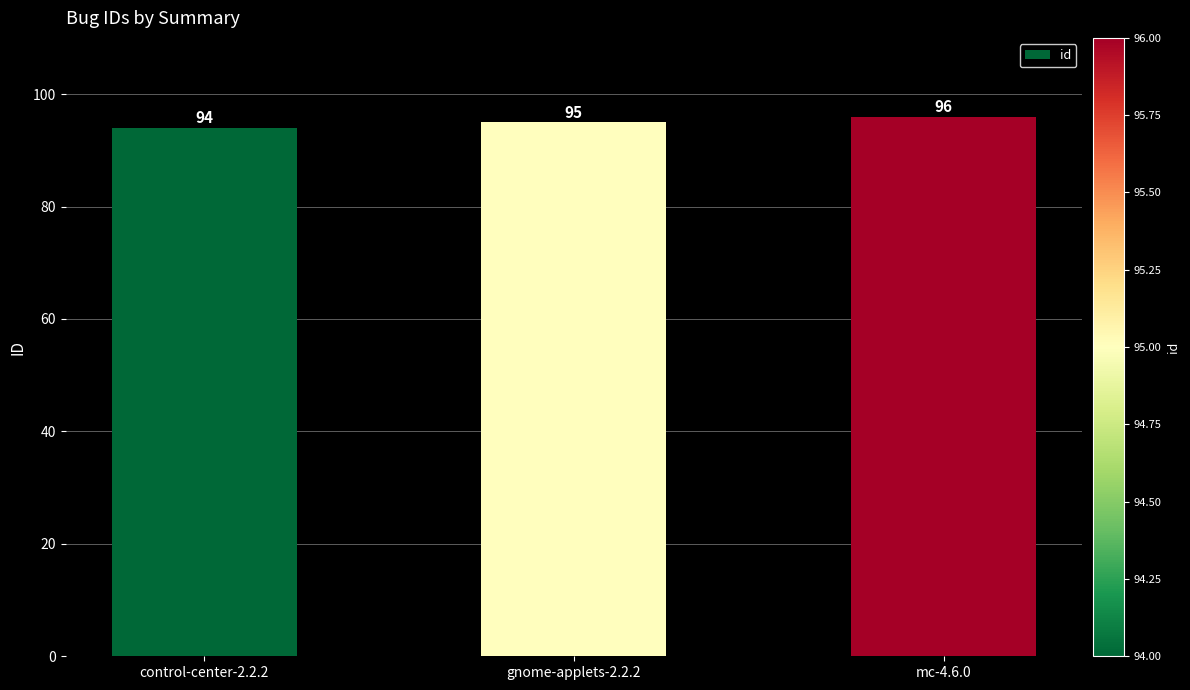

List the labels in order of value, smallest first.

control-center-2.2.2, gnome-applets-2.2.2, mc-4.6.0